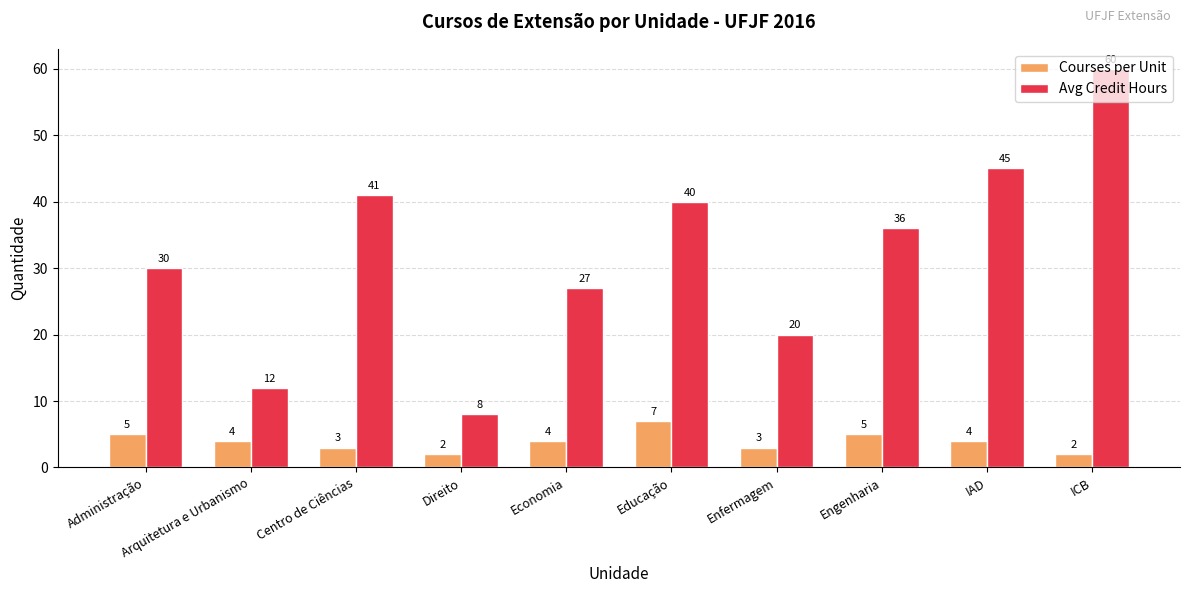

Read the Courses per Unit value at Administração.

5